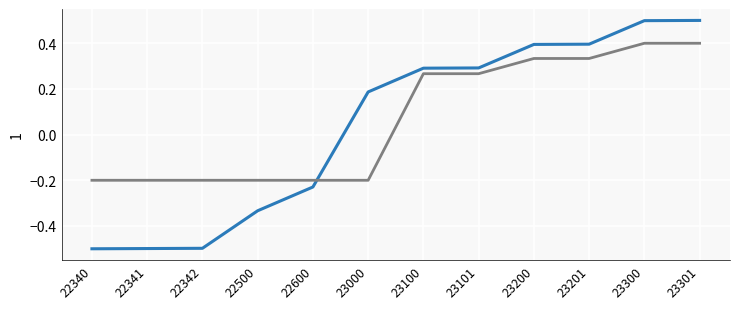

What is the total value across all series at 22342?

-0.7